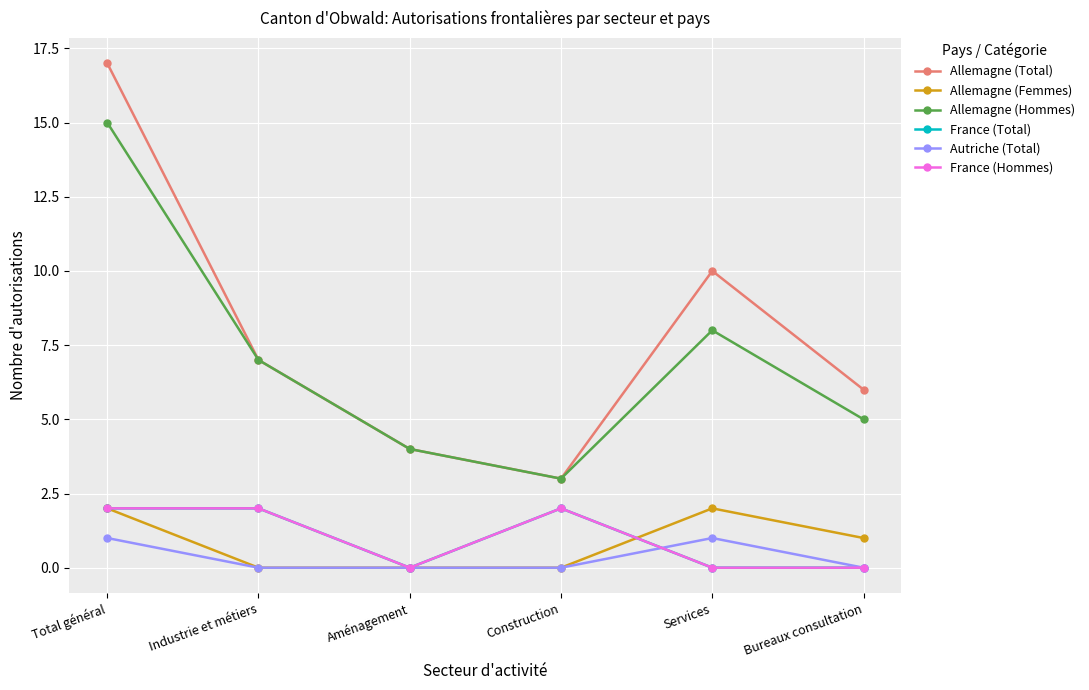

What is the total value across all series at Aménagement?

8